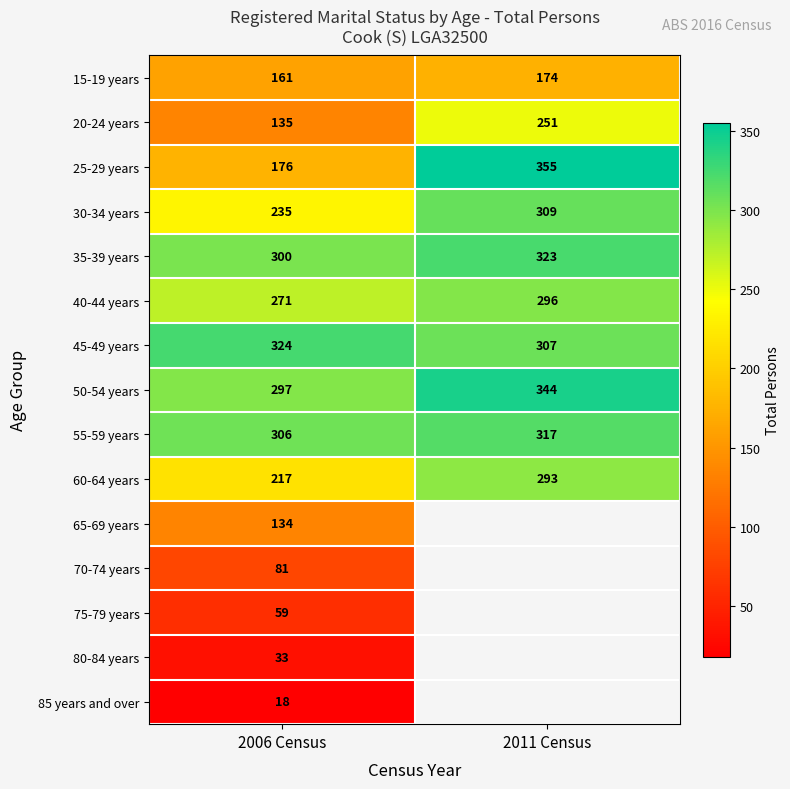

At how many categories does at least one series exceed 141?

2